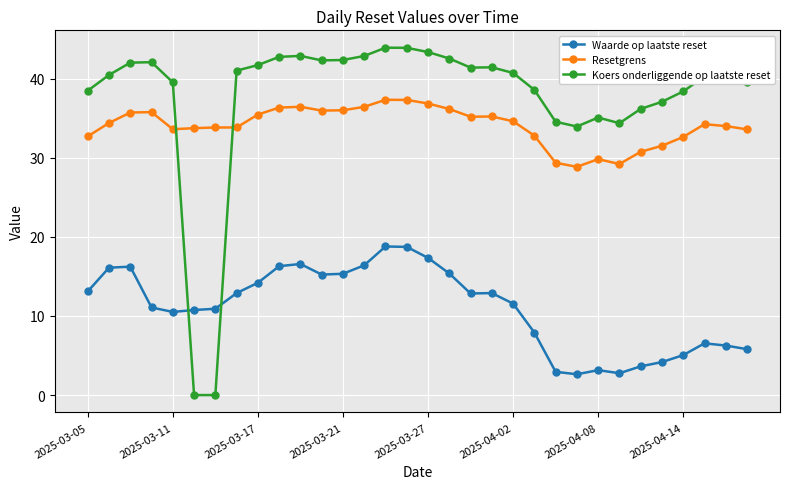

True or false: Koers onderliggende op laatste reset has more than 0 interior local peaks.

True